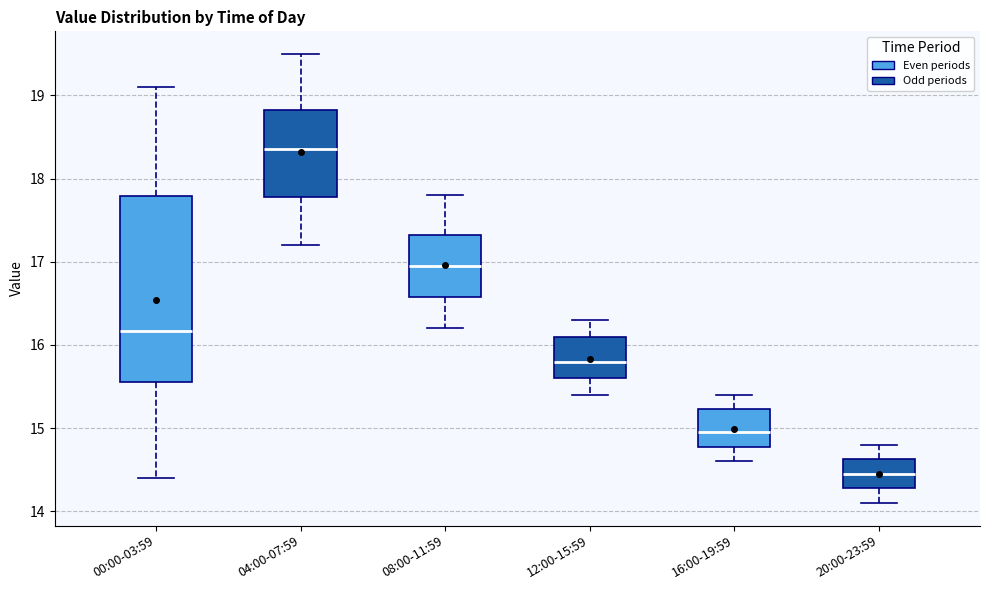

Where is the lower edge of the box for 16:00-19:59 on the y-axis? The values are not printed on the chart, so give them approximately, as read against the axis.

14.8